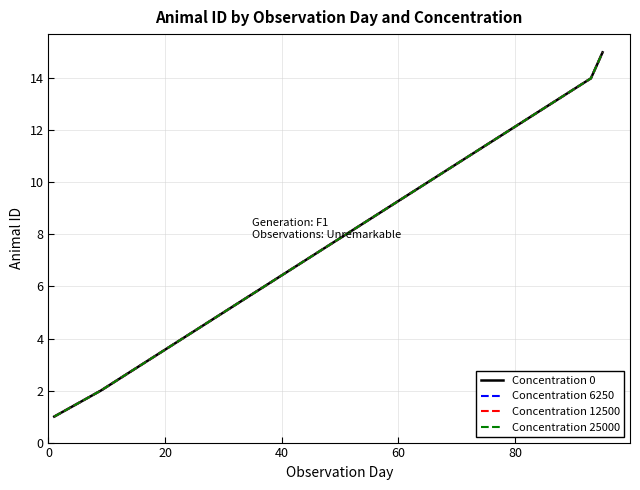

Does the chart have visible grid lines?

Yes